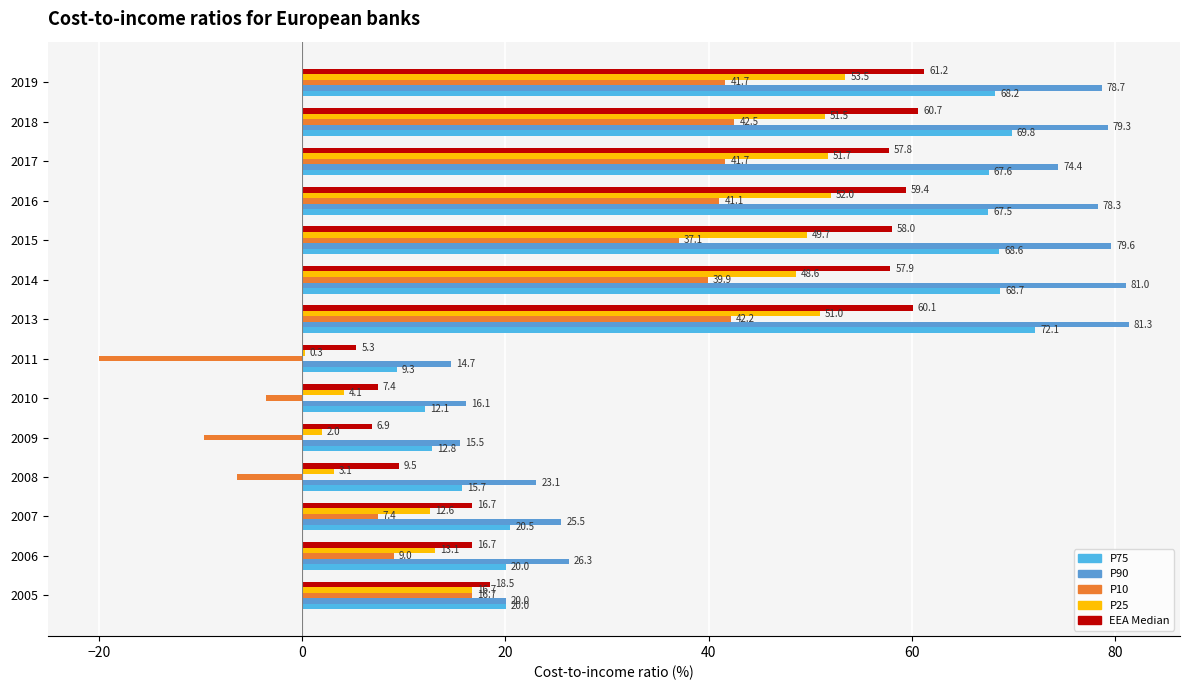

What is the average value of the P10 series?

20.0